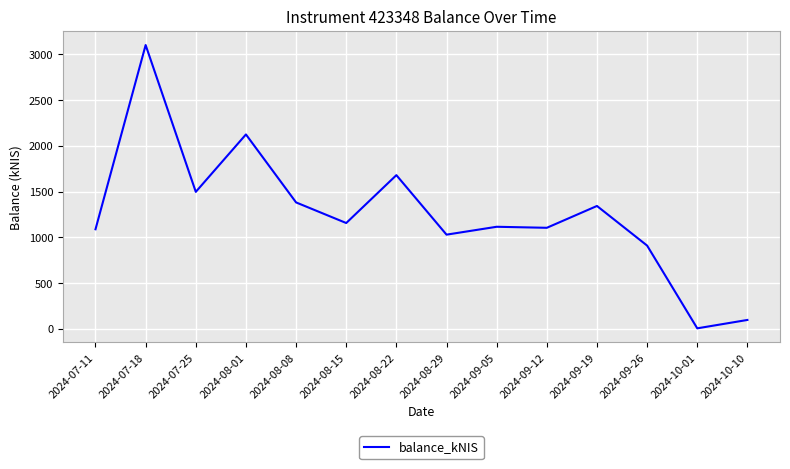

What is the approximate value at 2024-07-25?

1497.6